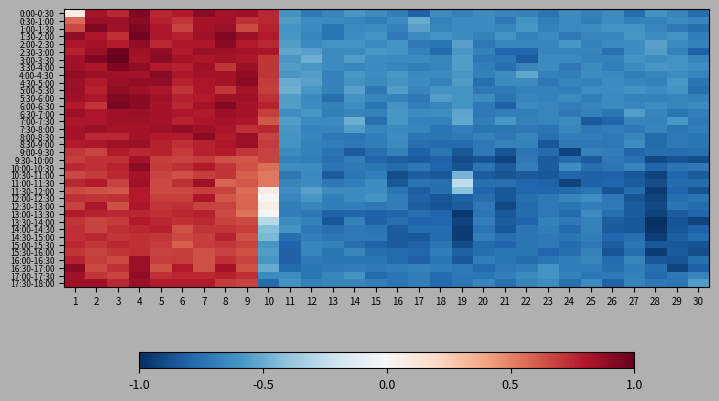

At which category is the sum across all series the highest?

4